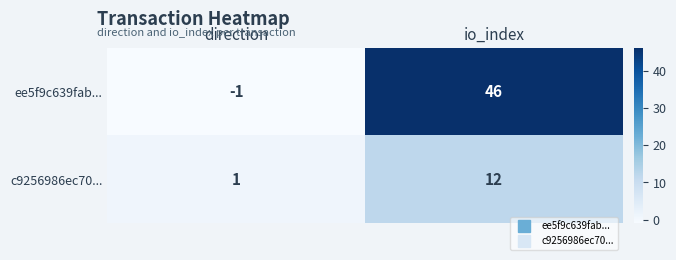

At how many categories does at least one series exceed 32?

1